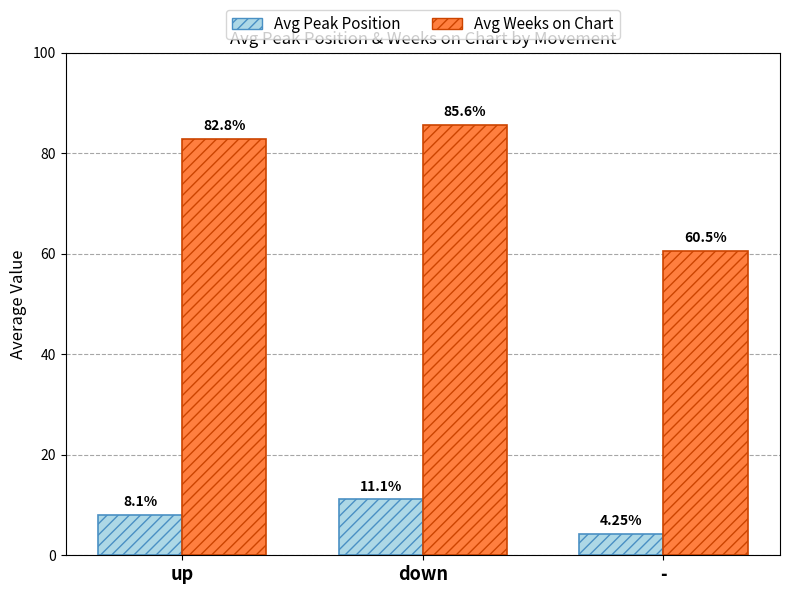

What is the difference between the highest and lowest values at down?

74.5